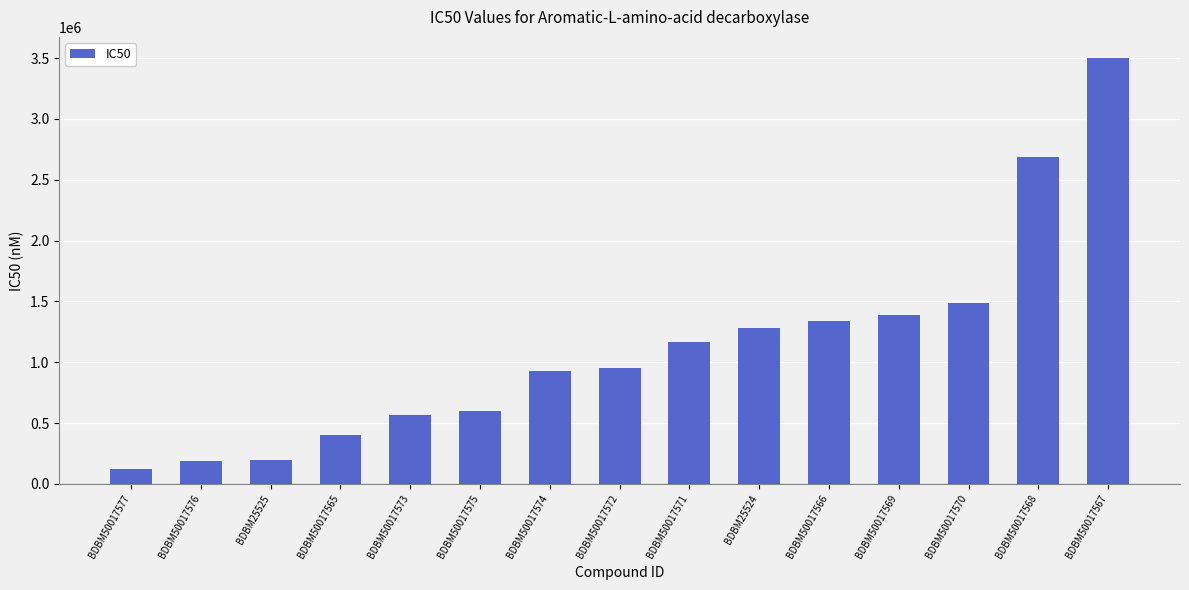

What value does the data have at BDBM50017577?

120000